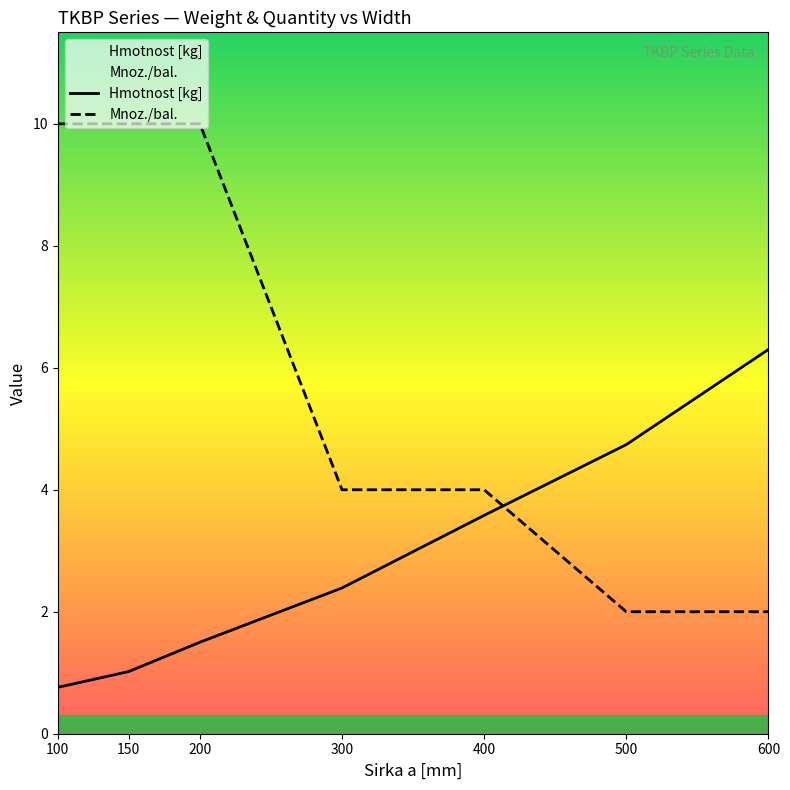

At how many categories does at least one series exceed 8?

3